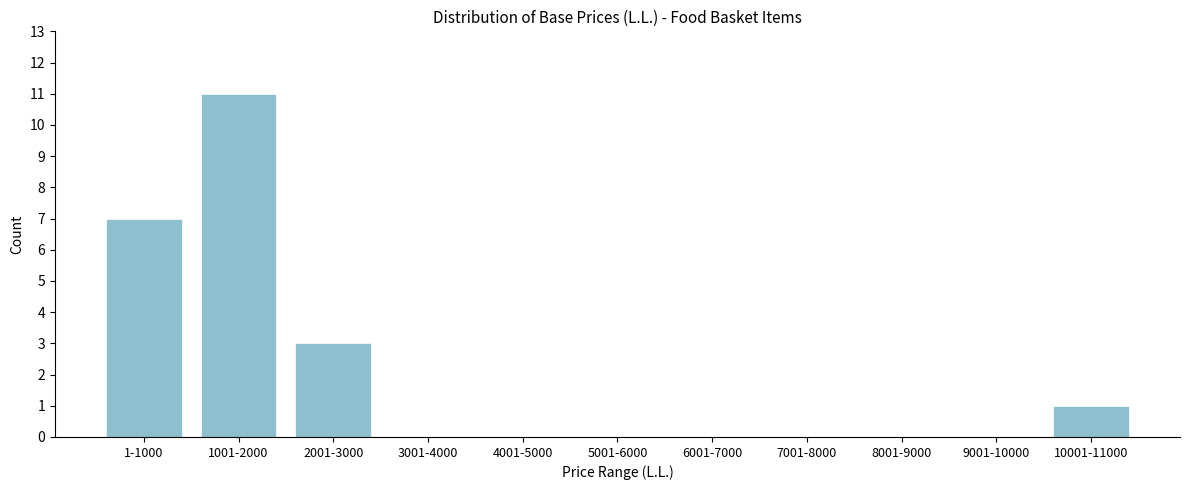

Reading left to right, transcribe all the data shown in this chart.

1-1000=7	1001-2000=11	2001-3000=3	3001-4000=0	4001-5000=0	5001-6000=0	6001-7000=0	7001-8000=0	8001-9000=0	9001-10000=0	10001-11000=1